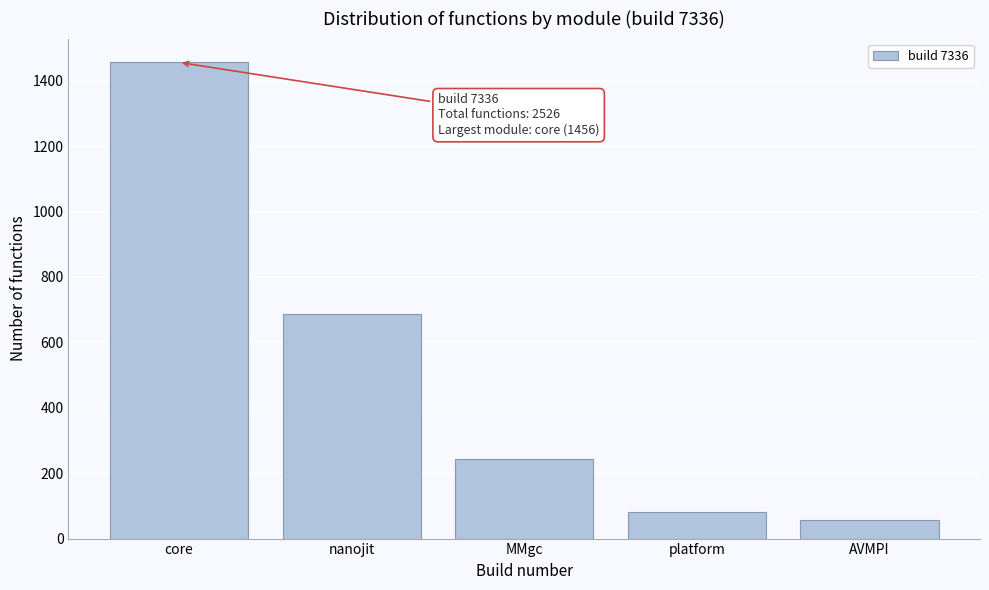

Reading left to right, list all the values displayed in this chart.

1456	687	243	82	58